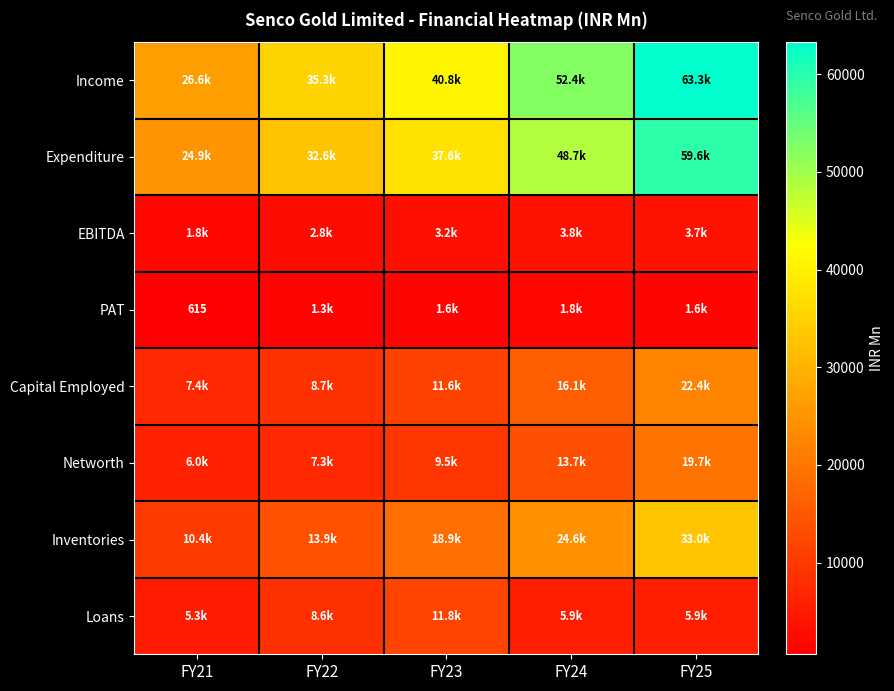

What is the difference between the maximum and second lowest values in the Capital Employed series?

13630.0